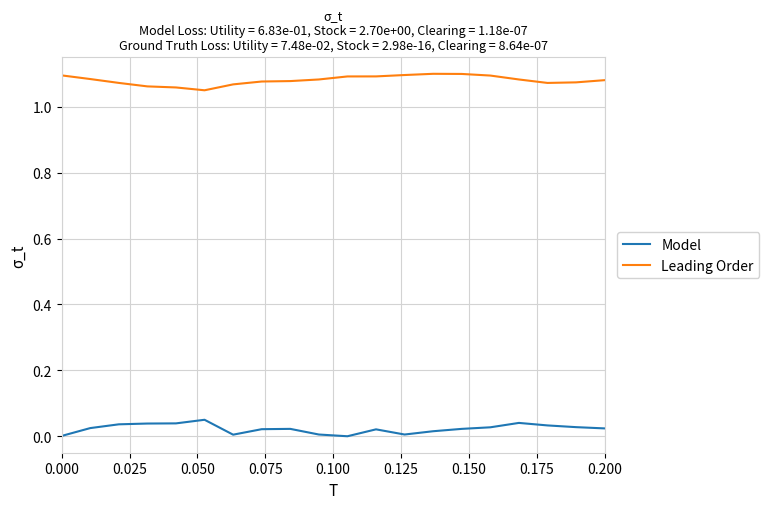

Does the chart have visible grid lines?

Yes